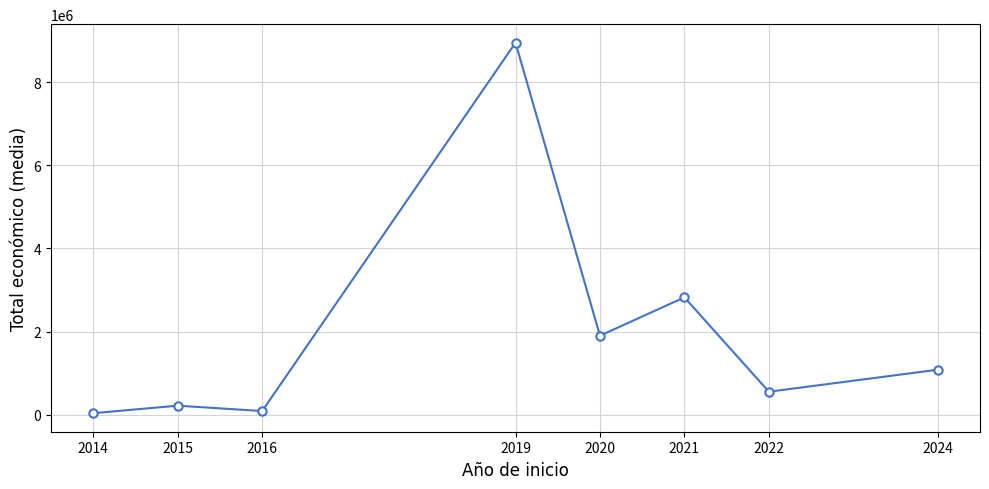

What value does the data have at 2020?

1901736.8